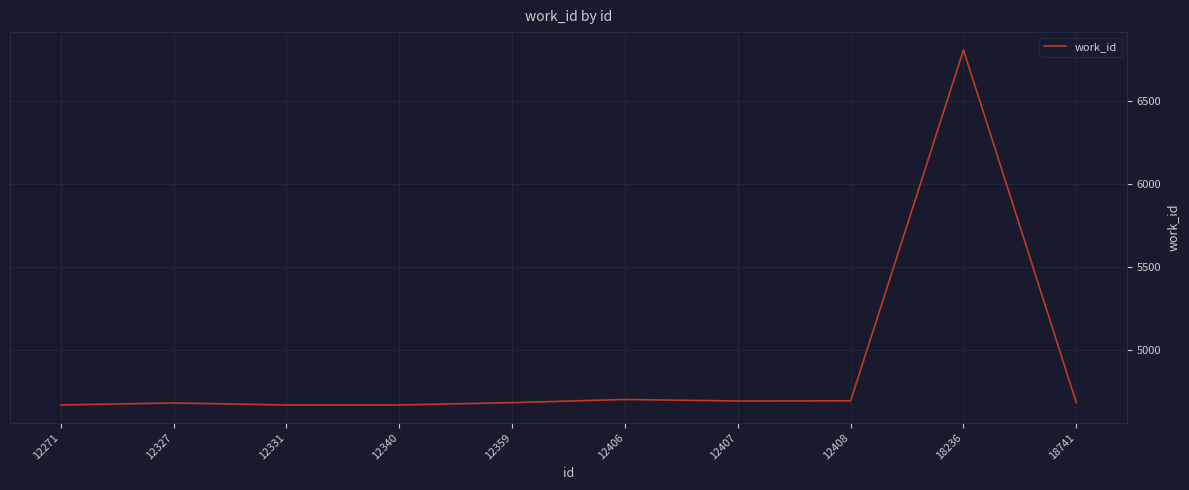

What is the ratio of the value at 12331 to the value at 18236?

0.7